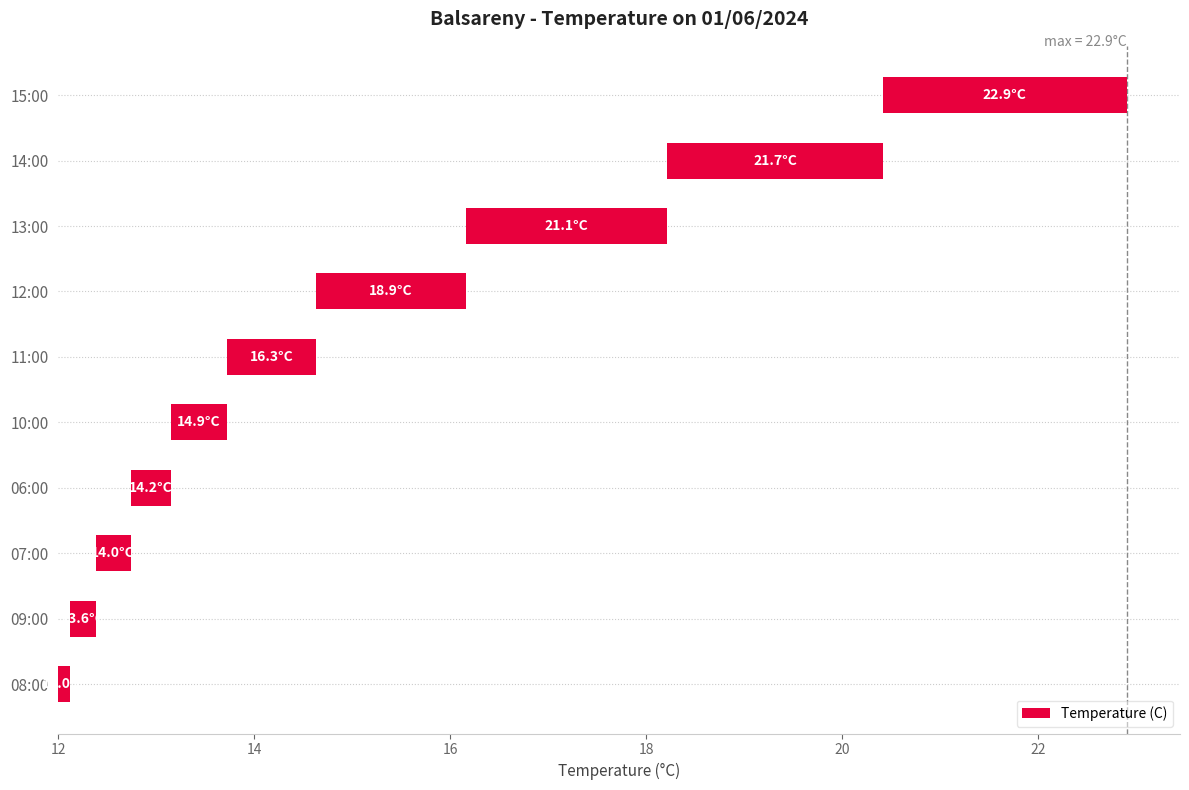

Reading left to right, transcribe all the data shown in this chart.

0.1	0.3	0.4	0.4	0.6	0.9	1.5	2.1	2.2	2.5